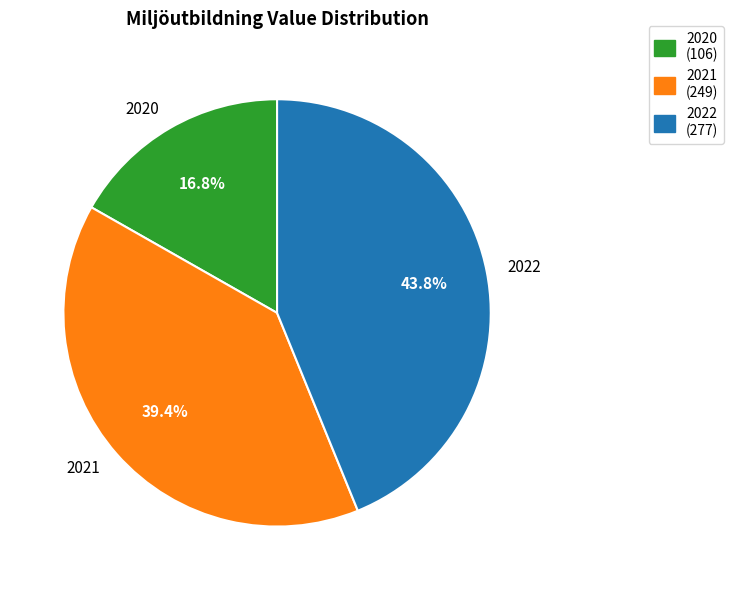

Which slice is the largest?

2022